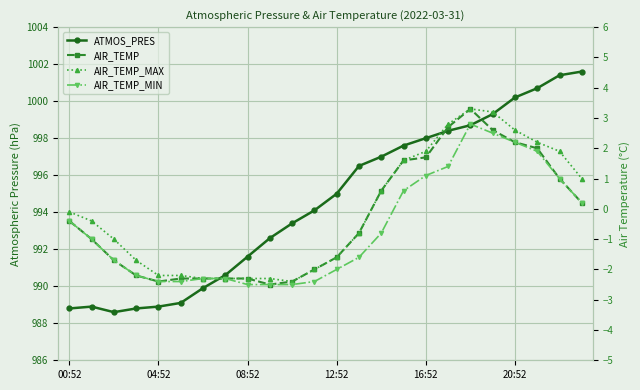

True or false: AIR_TEMP_MIN and AIR_TEMP_MAX intersect in this chart.

False